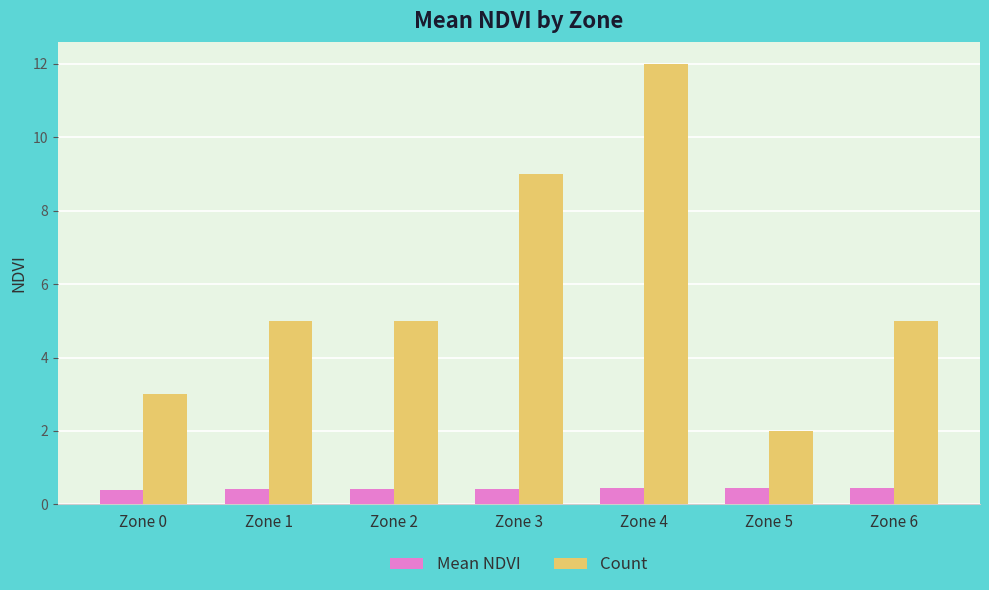

True or false: Count has a value of 0.8 at Zone 0.

False